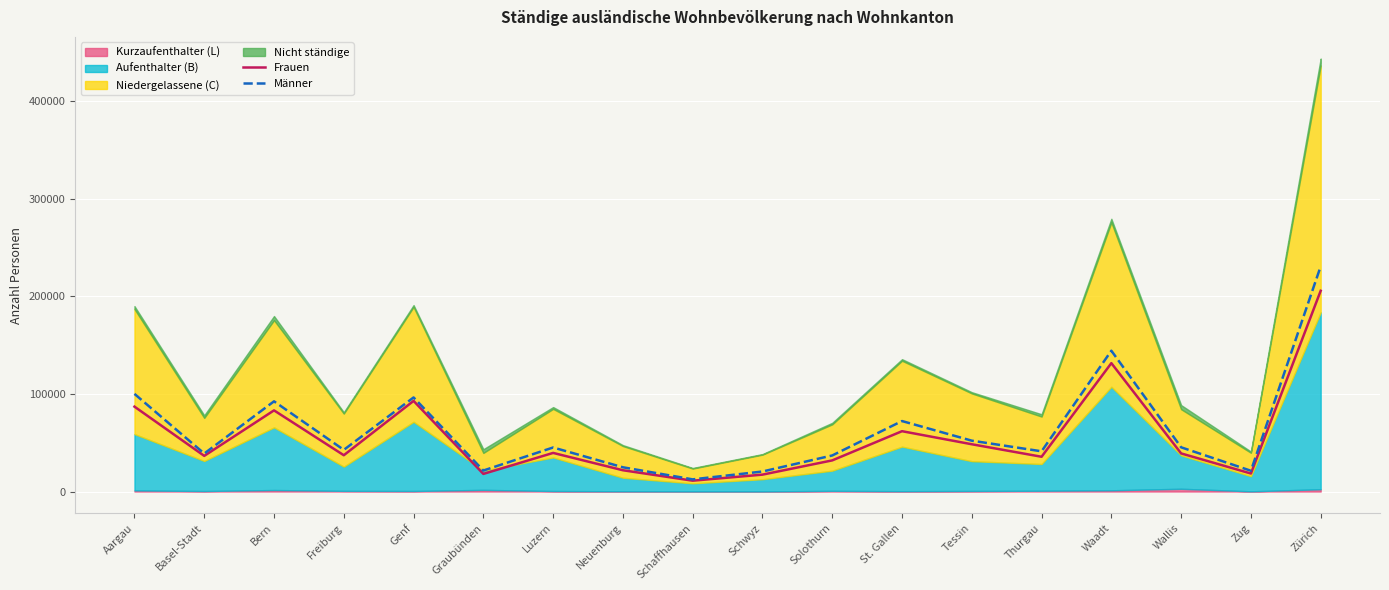

Is it true that Frauen equals 48927 at Freiburg?

False